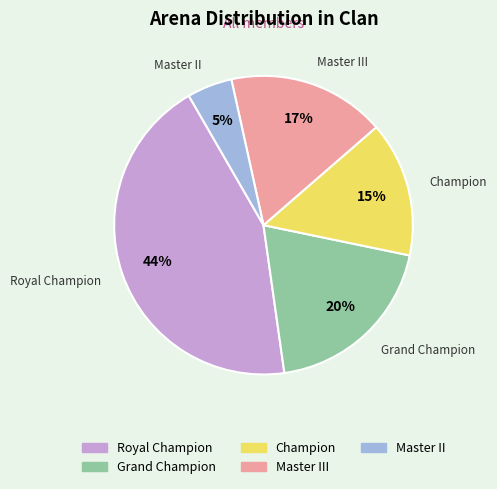

Is there a majority slice in this chart?

No